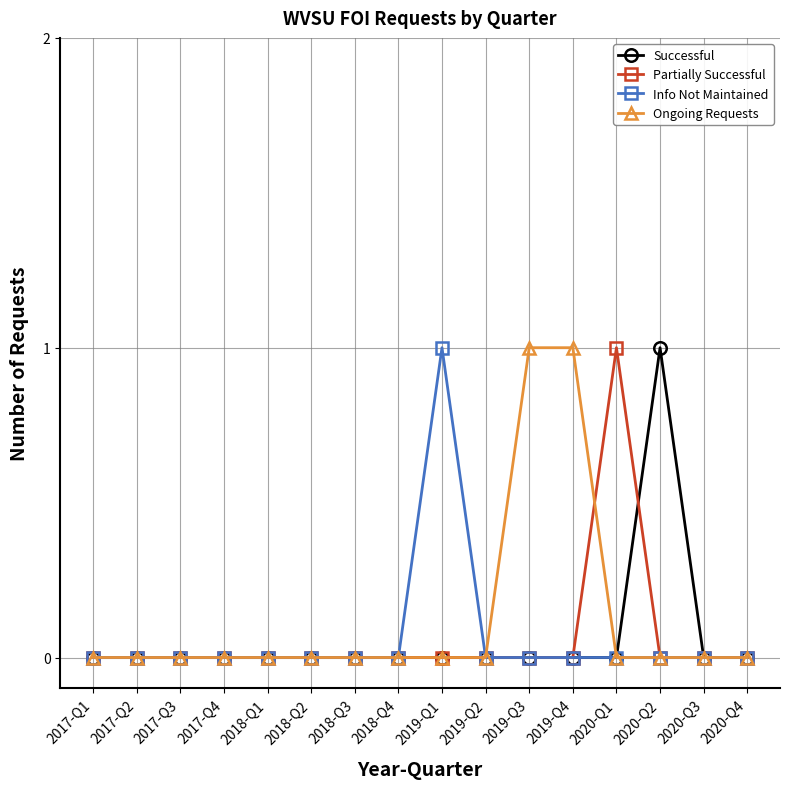

True or false: Successful has a value of 0 at 2018-Q3.

True